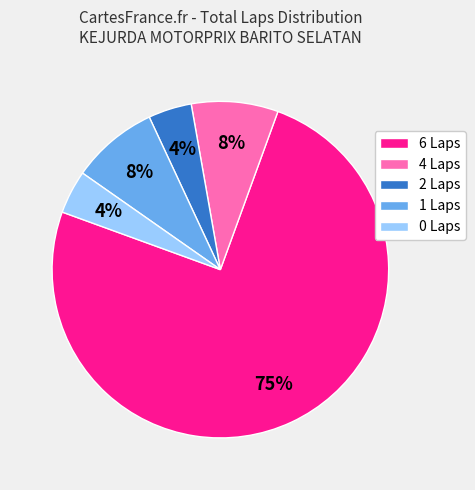

Do 0 Laps and 2 Laps together represent more than half of the pie?

No